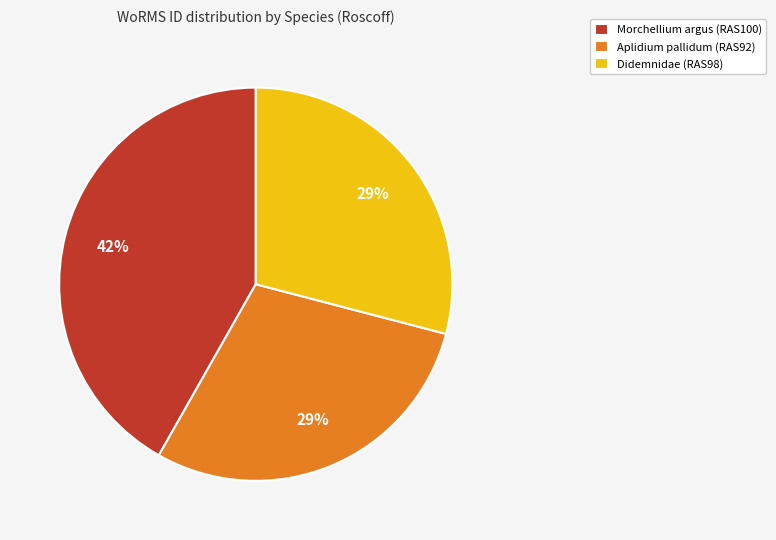

To the nearest percent, what portion does Didemnidae (RAS98) represent?

29%